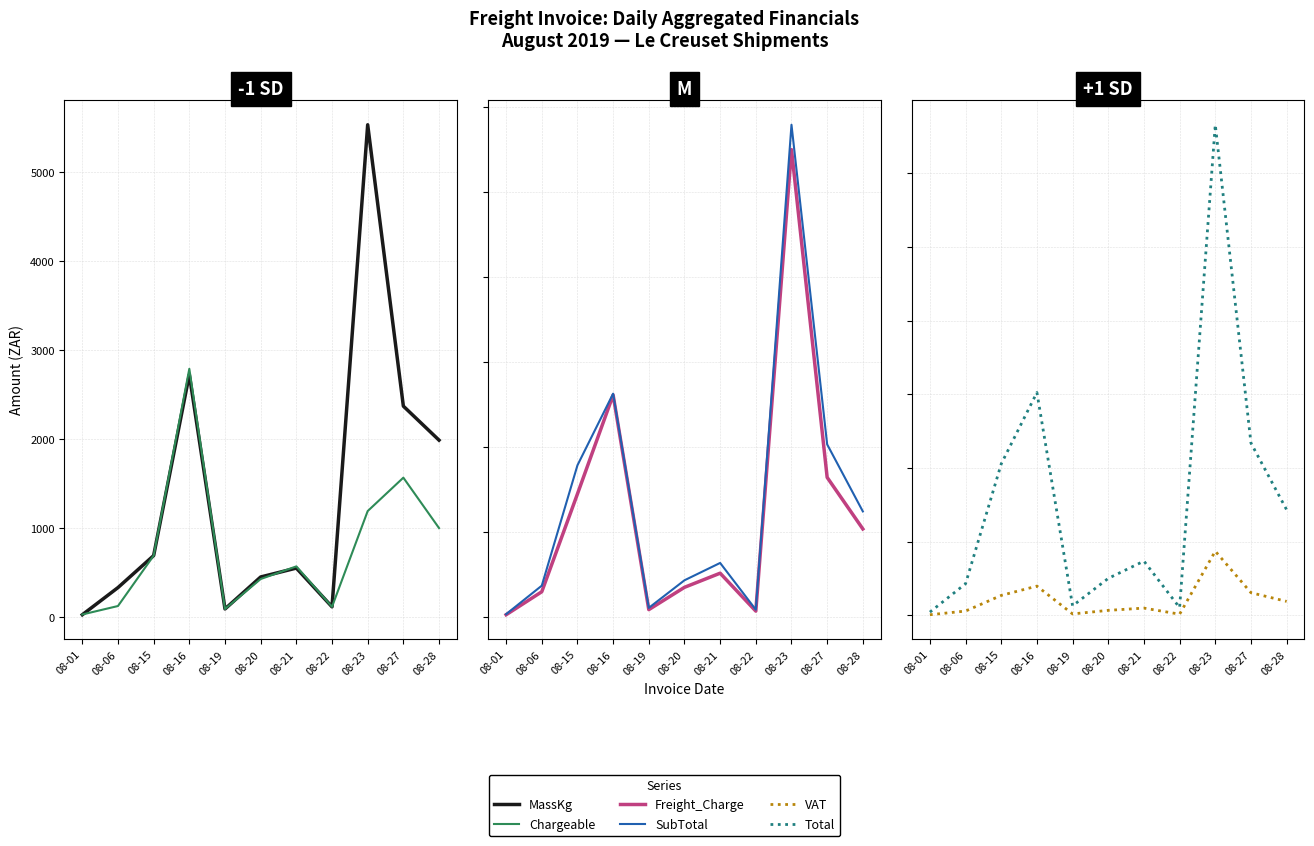

Where is the first local minimum for Freight_Charge?

08-19